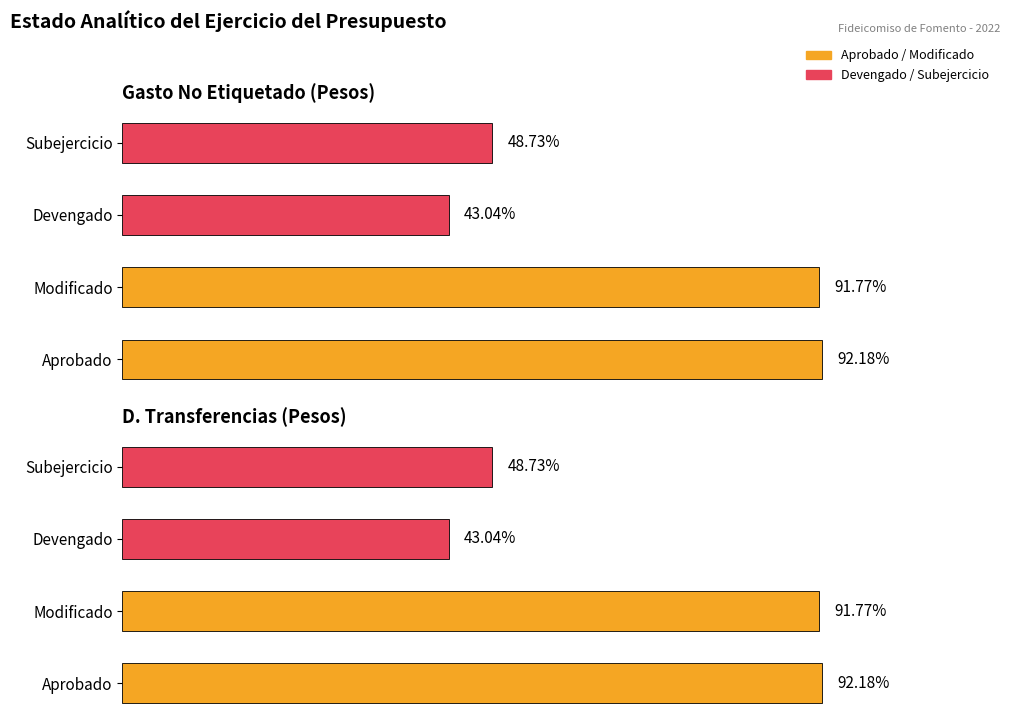

Is it true that Aprobado equals 9874936.5 at D. Transferencias?

False